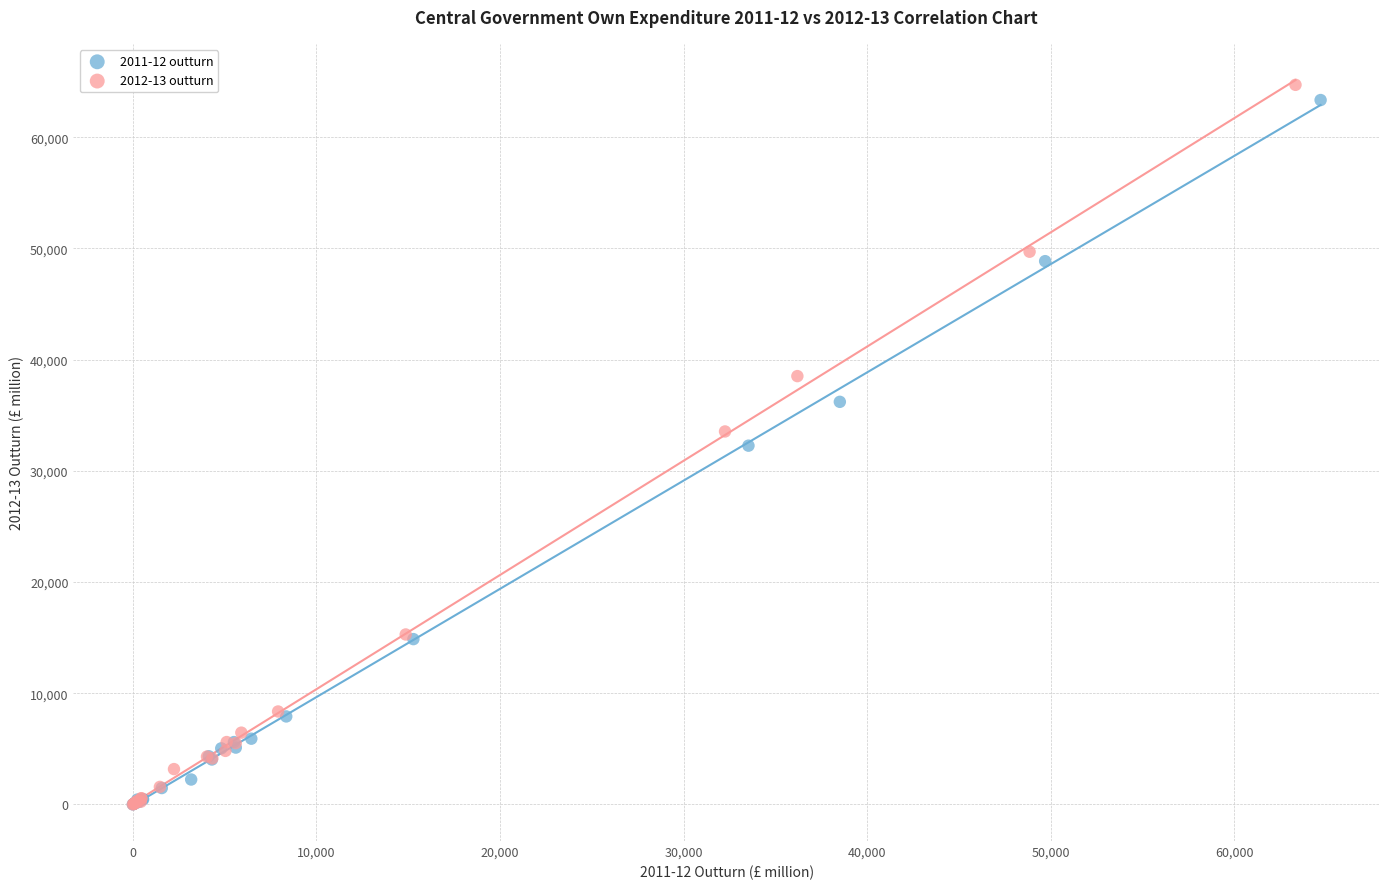

Which series has the widest spread of Y values?

2012-13 outturn